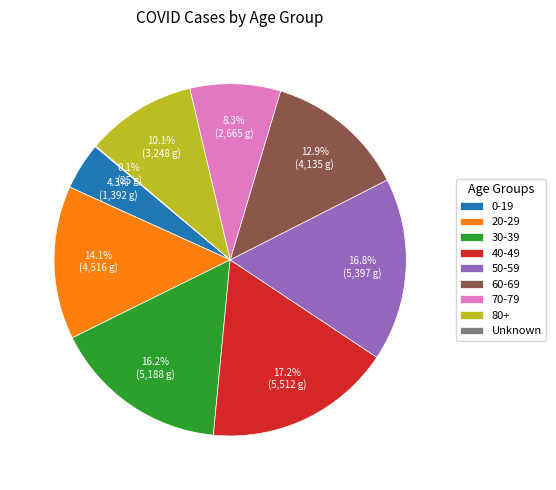

Approximately how many times larger is the value at 40-49 compared to 20-29?

1.2